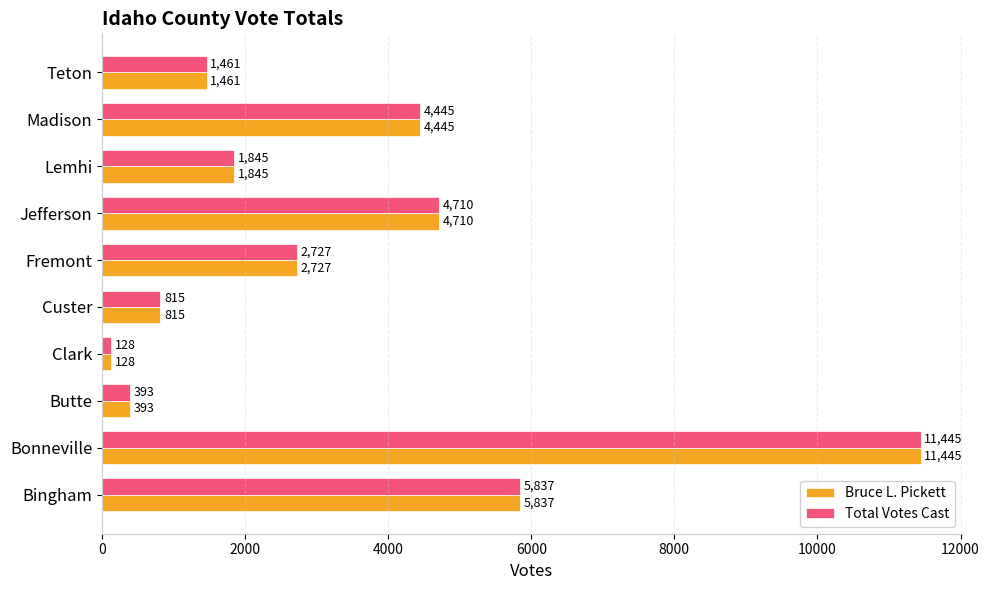

What is the difference between the Bruce L. Pickett values at Madison and Jefferson?

265